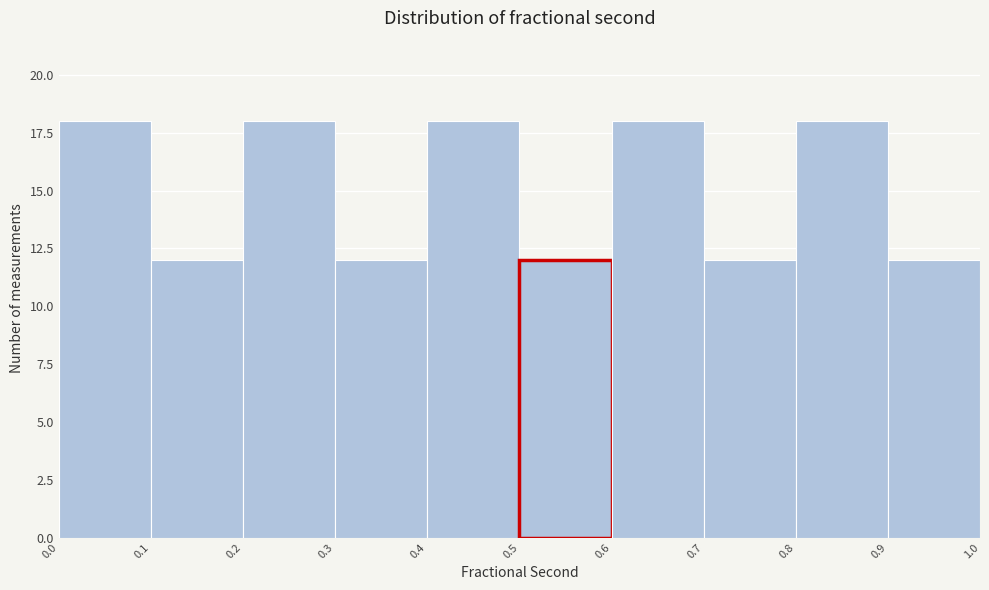

Reading left to right, list every bar in this chart as the range it spans on the x-axis followed by its height. The values are not printed on the chart, so give them approximately, as read against the axis.

0.0 to 0.1: 18
0.1 to 0.2: 12
0.2 to 0.3: 18
0.3 to 0.4: 12
0.4 to 0.5: 18
0.5 to 0.6: 12
0.6 to 0.7: 18
0.7 to 0.8: 12
0.8 to 0.9: 18
0.9 to 1.0: 12